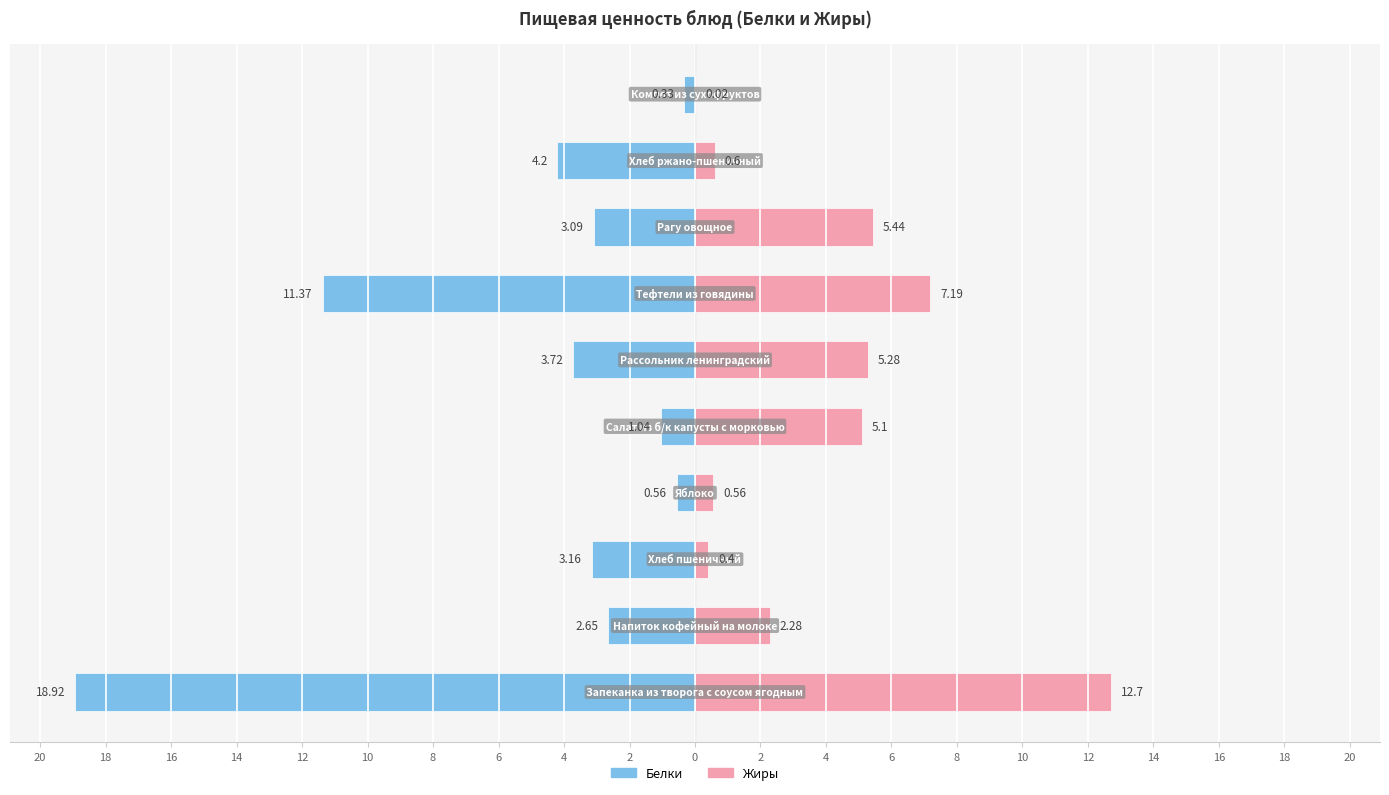

Which series has the largest range (max minus min)?

Белки